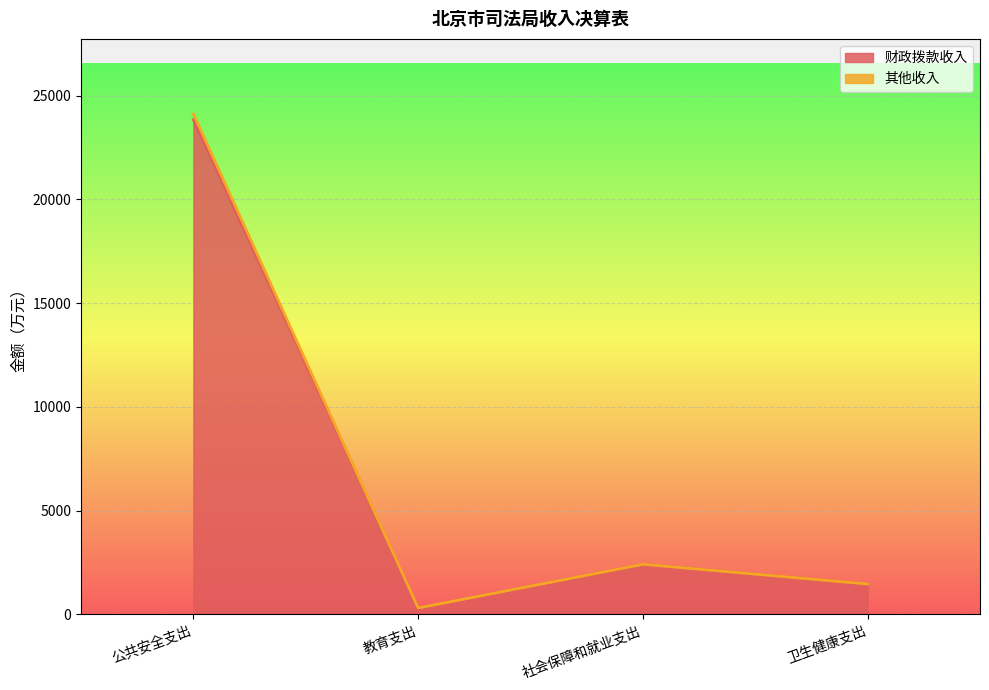

What is the total value across all series at 教育支出?

312.0